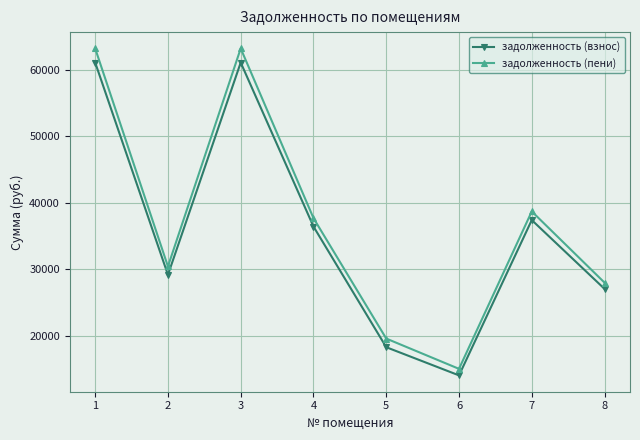

Where does the задолженность (пени) series first go above 37707?

1